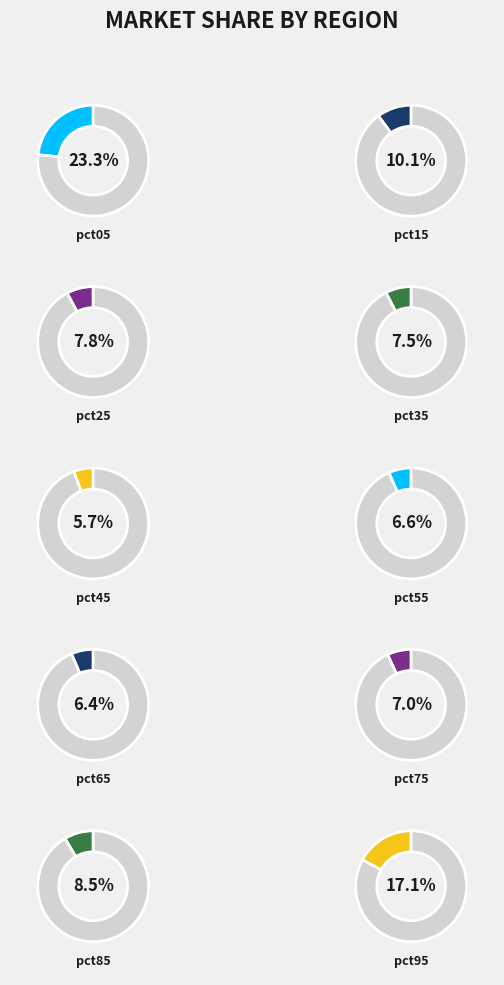

Does pct45 represent more than half of the total?

No